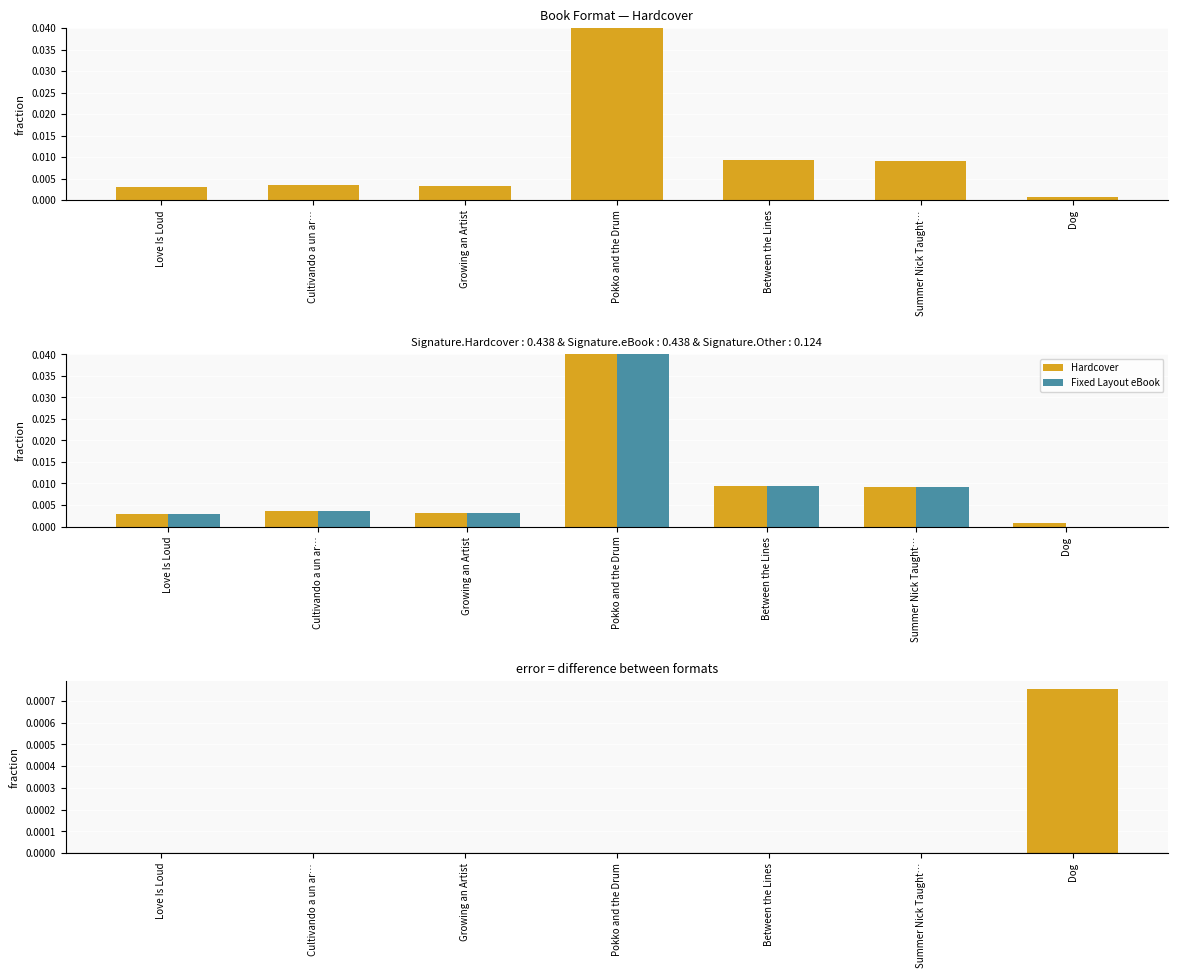

The value of Fixed Layout eBook at Pokko and the Drum is 0.1. True or false?

False